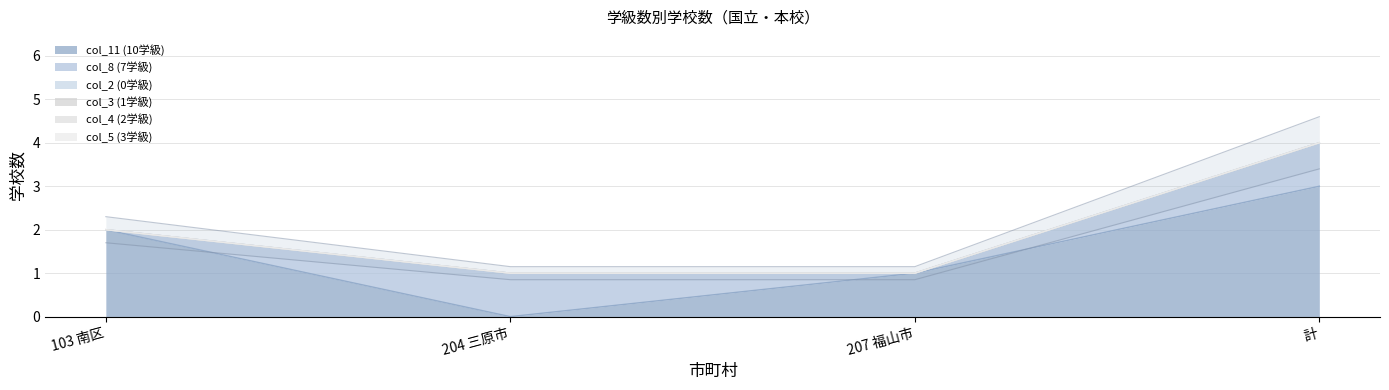

True or false: col_3 (1学級) and col_4 (2学級) cross at least once.

False